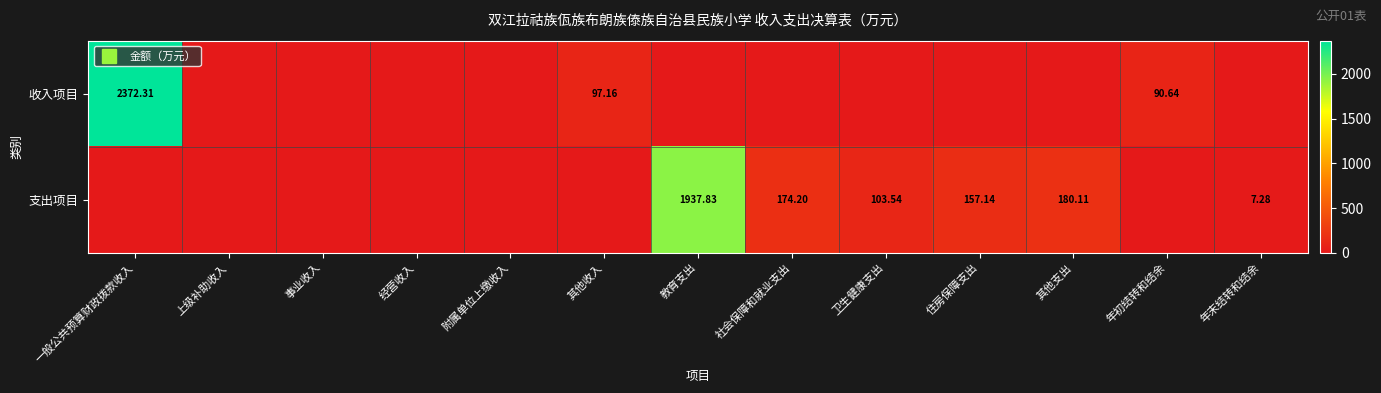

What is the average value of the 收入项目 series?

196.9